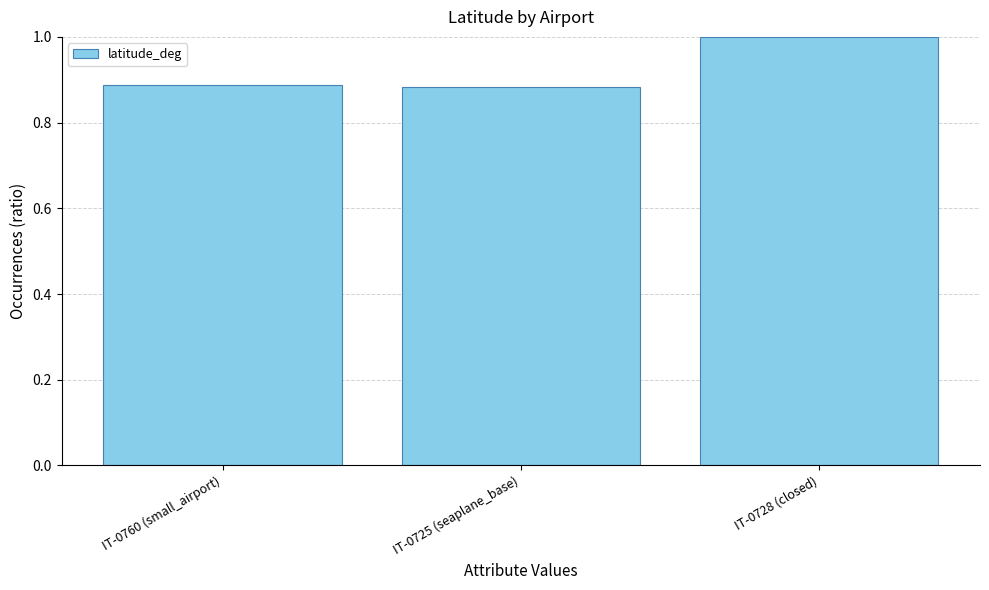

Is it true that the value at IT-0760 (small_airport) is 0.3?

False